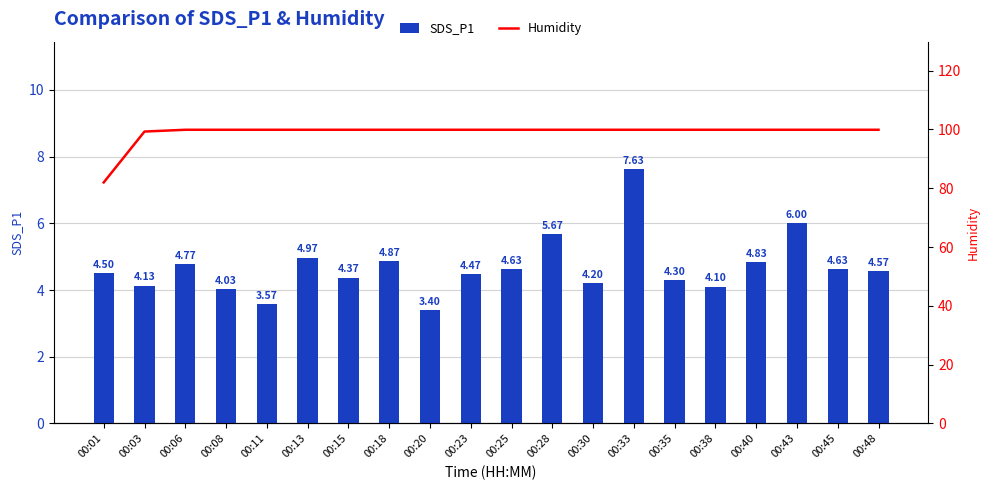

At which category is the sum across all series the highest?

00:33